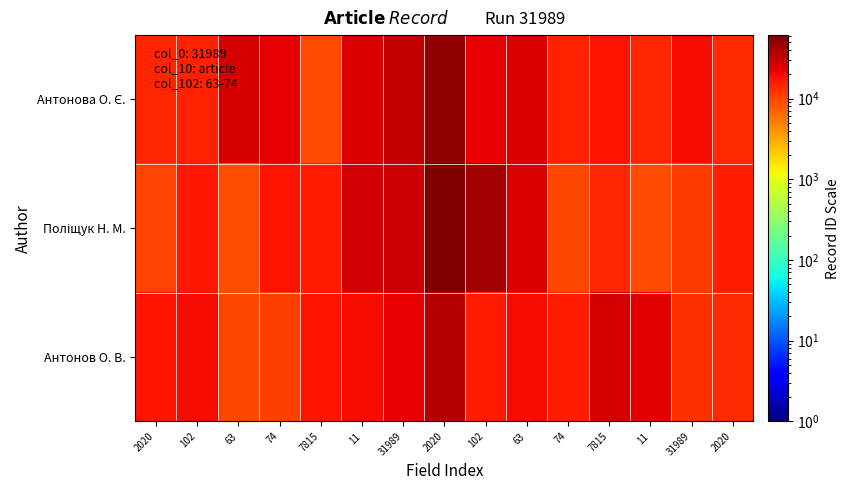

Count the number of categories in the chart.

15